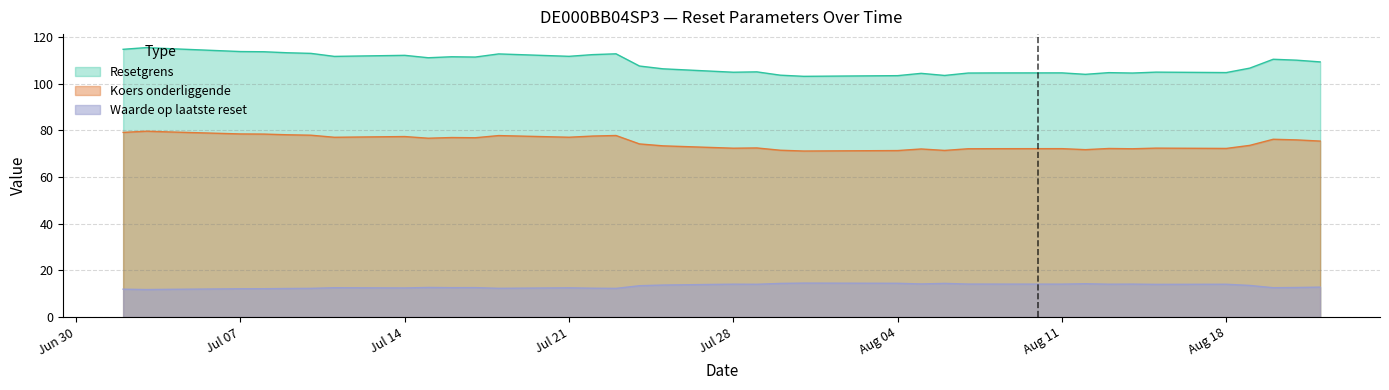

Which series has the largest total across all categories?

Resetgrens